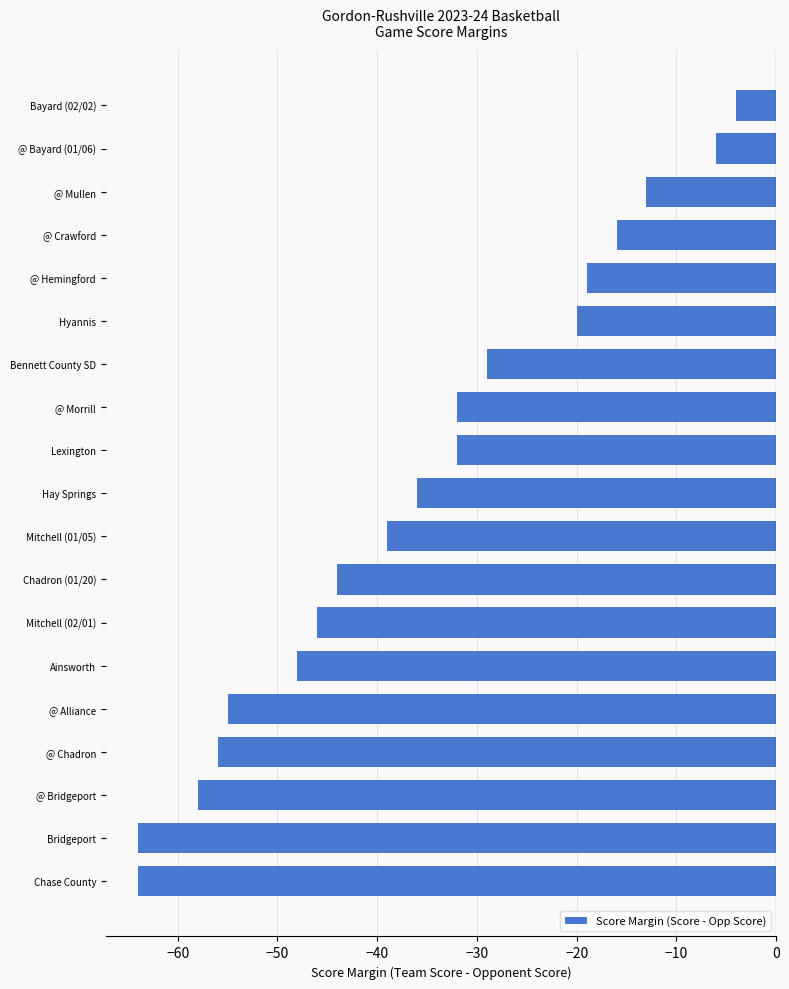

What is the average value?

-36